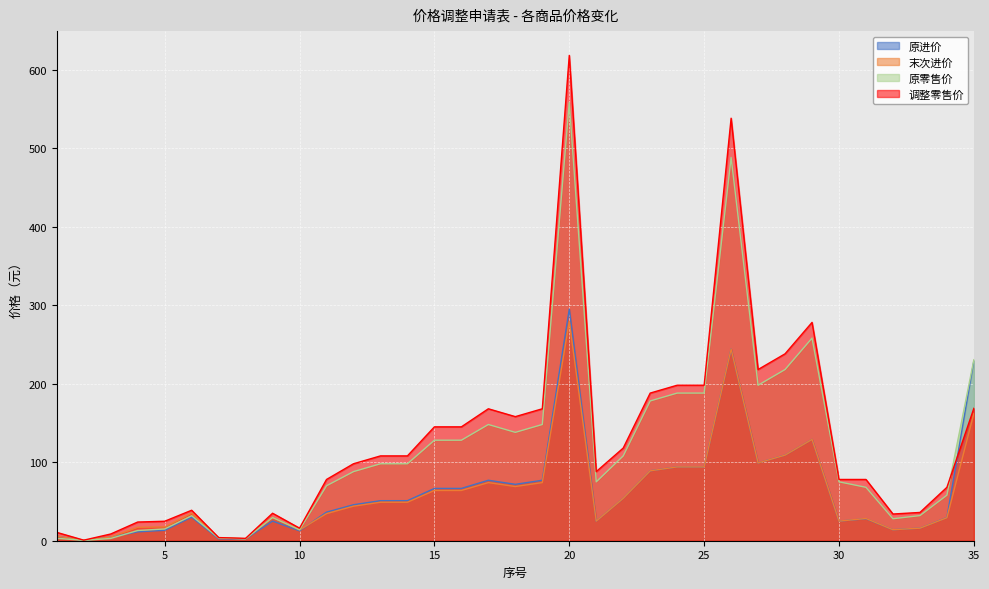

What is the maximum value shown in the chart?

618.0